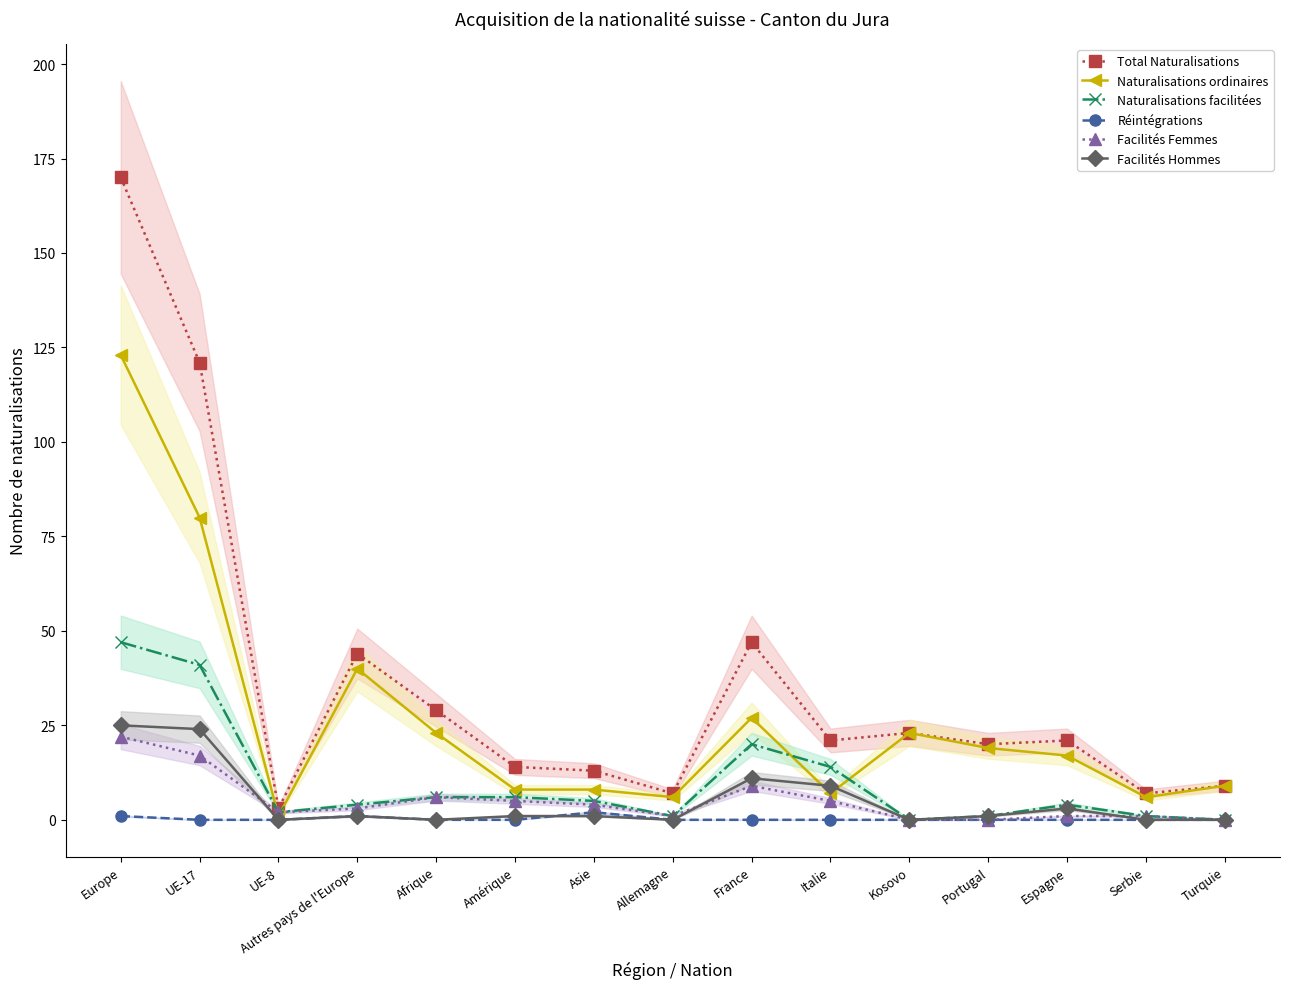

At how many categories does at least one series exceed 79?

2